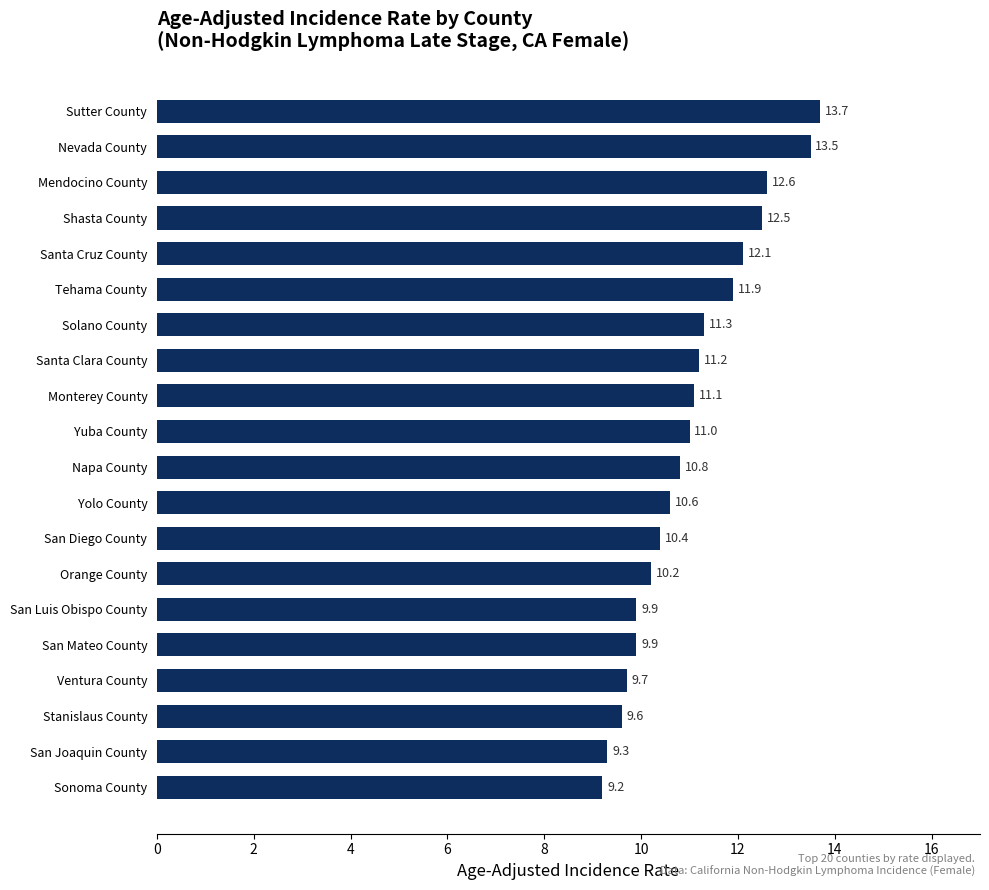

The value at Monterey County is 5.4. True or false?

False